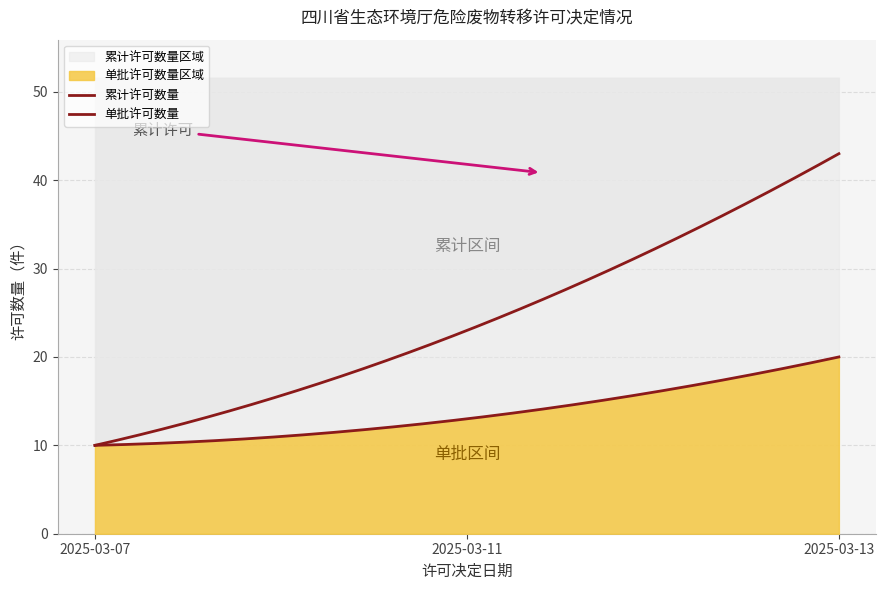

True or false: 许可数量 has a value of 32 at 2025-03-13.

False